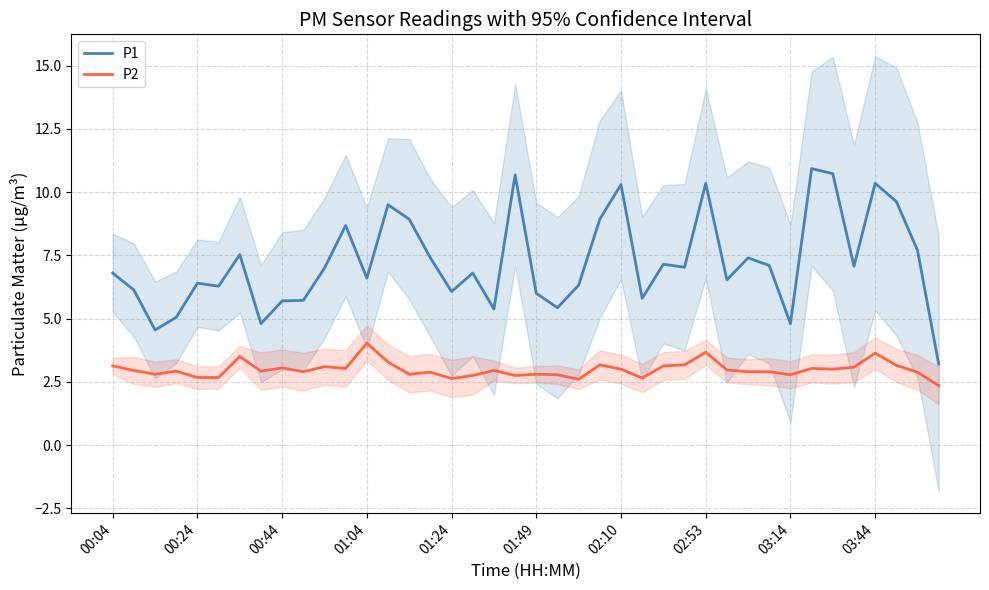

True or false: P1 and P2 intersect in this chart.

False